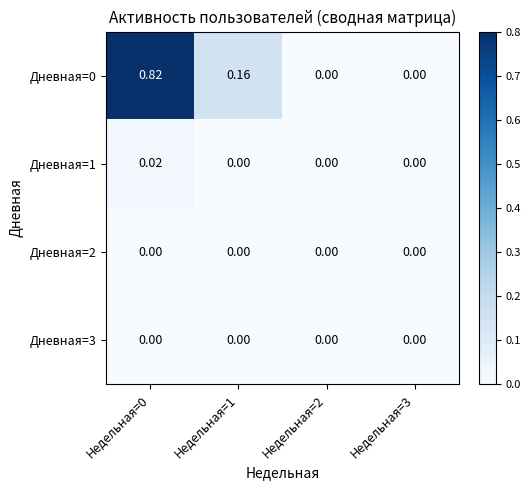

Which series has the largest total across all categories?

Дневная=0